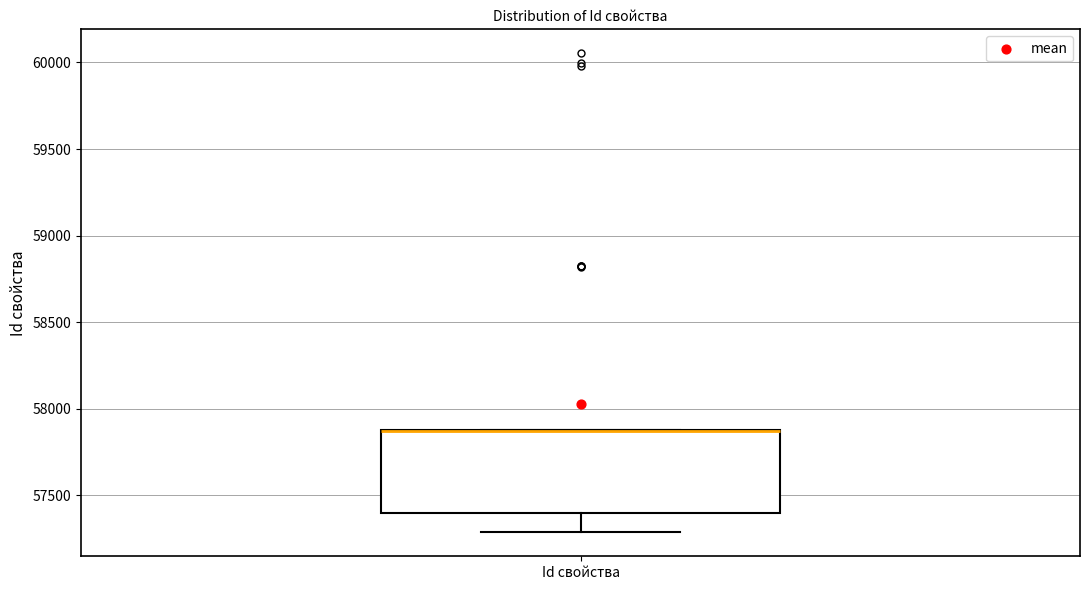

Read this box plot against the y-axis: the position of the median line, the range covered by the box, and the ends of both whiskers. The values are not printed on the chart, so give them approximately, as read against the axis.

median 57850 (drawn on the box's upper edge), box 57400 to 57900, whiskers 57300 to 57900